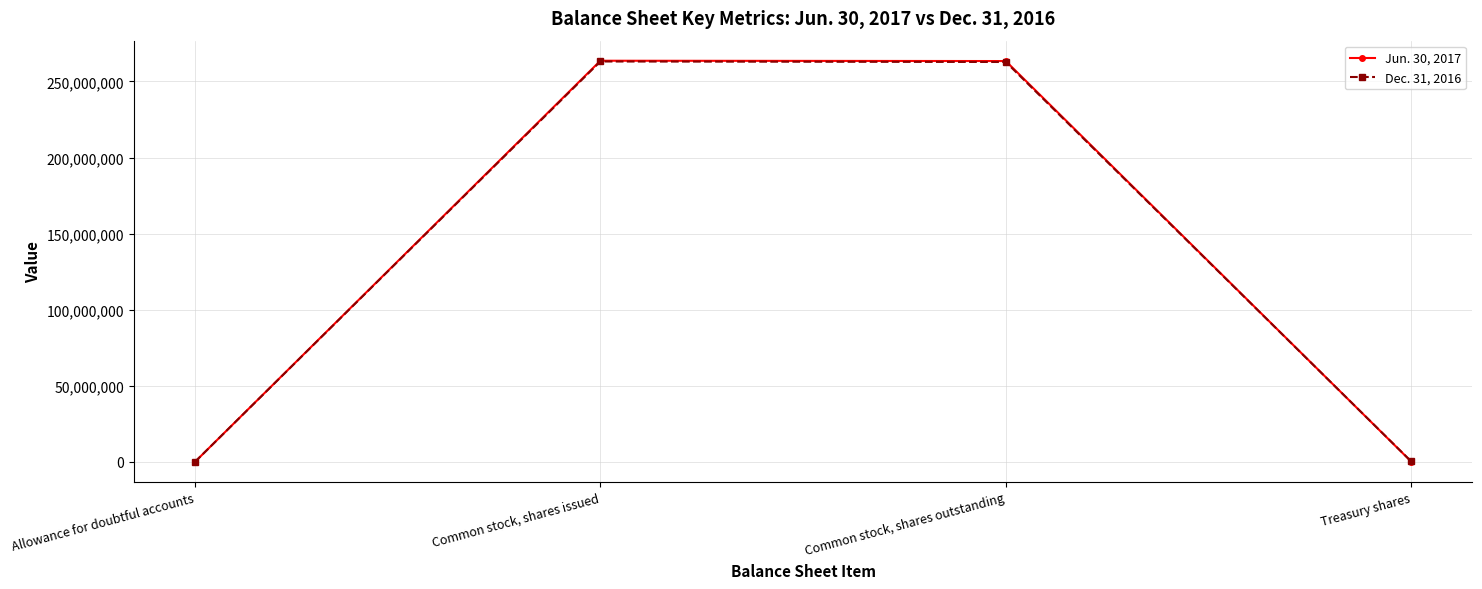

What position from the left is Allowance for doubtful accounts?

1